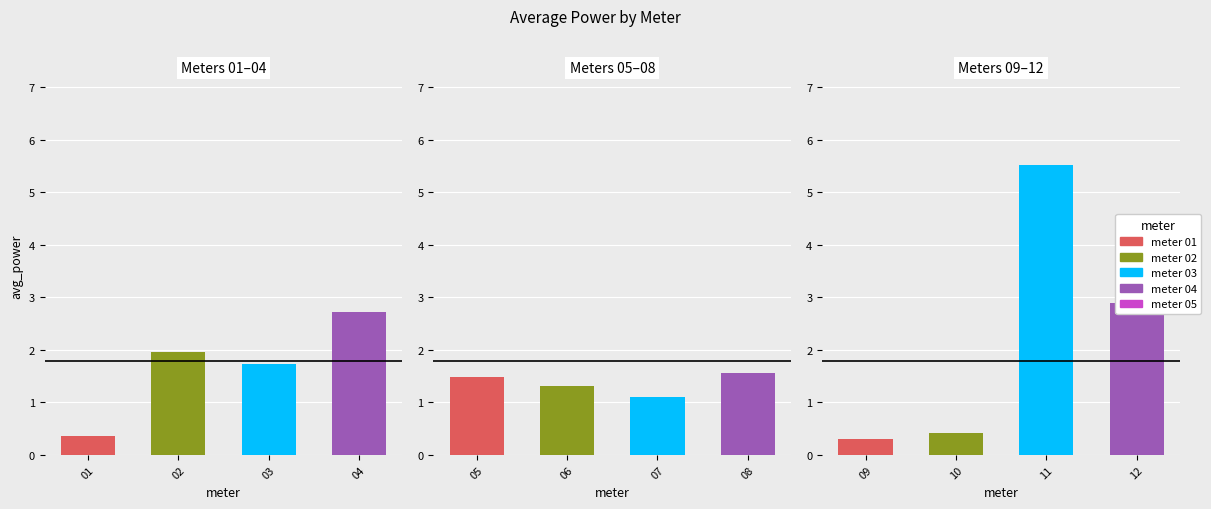

Is it true that the value at 01 is 0.4?

True